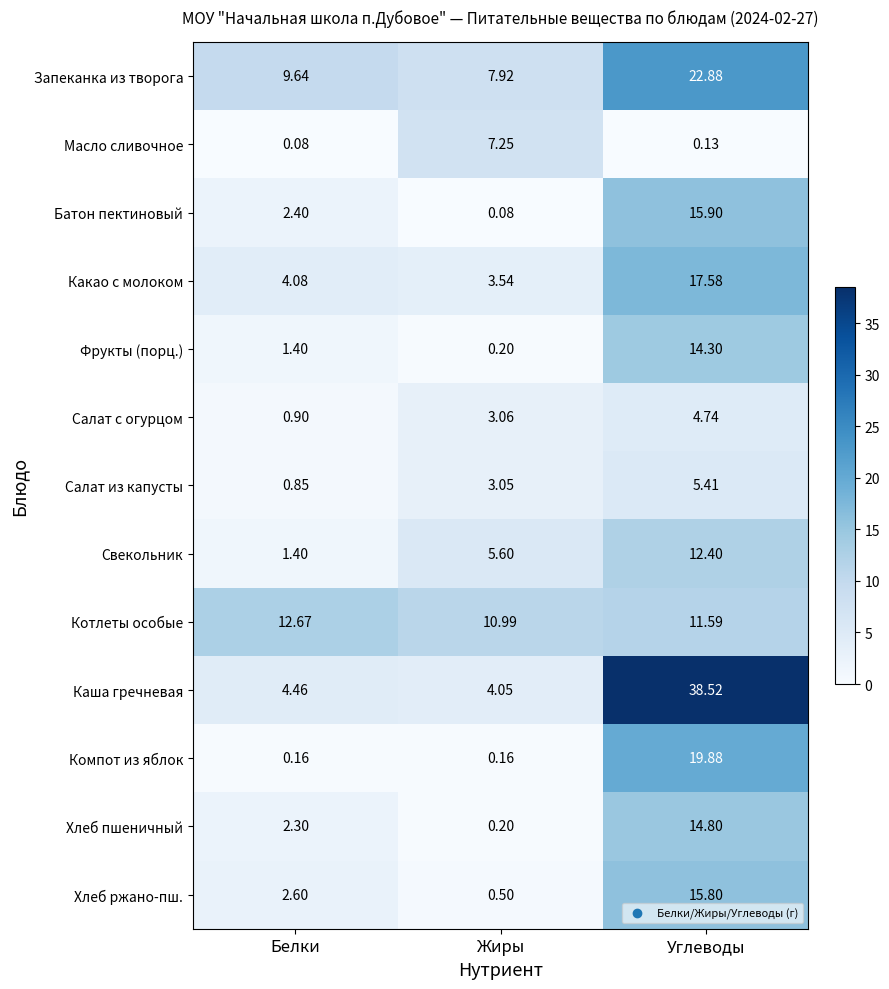

Which series has the largest total across all categories?

Каша гречневая